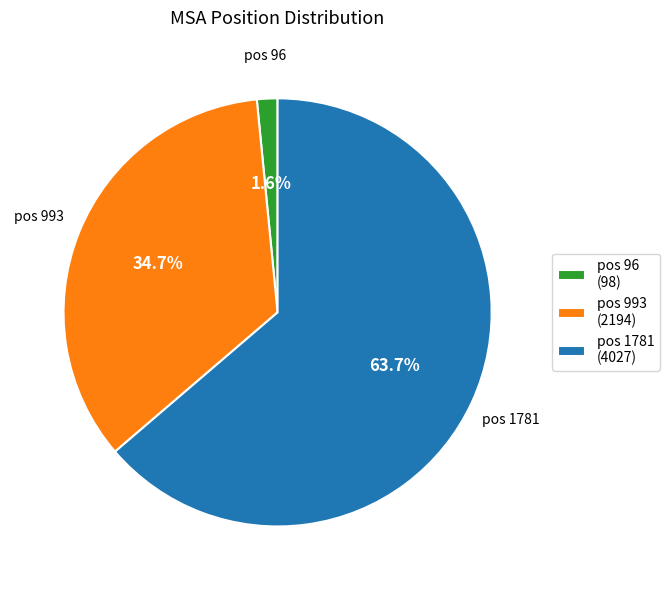

To the nearest percent, what is the average slice percentage?

33%